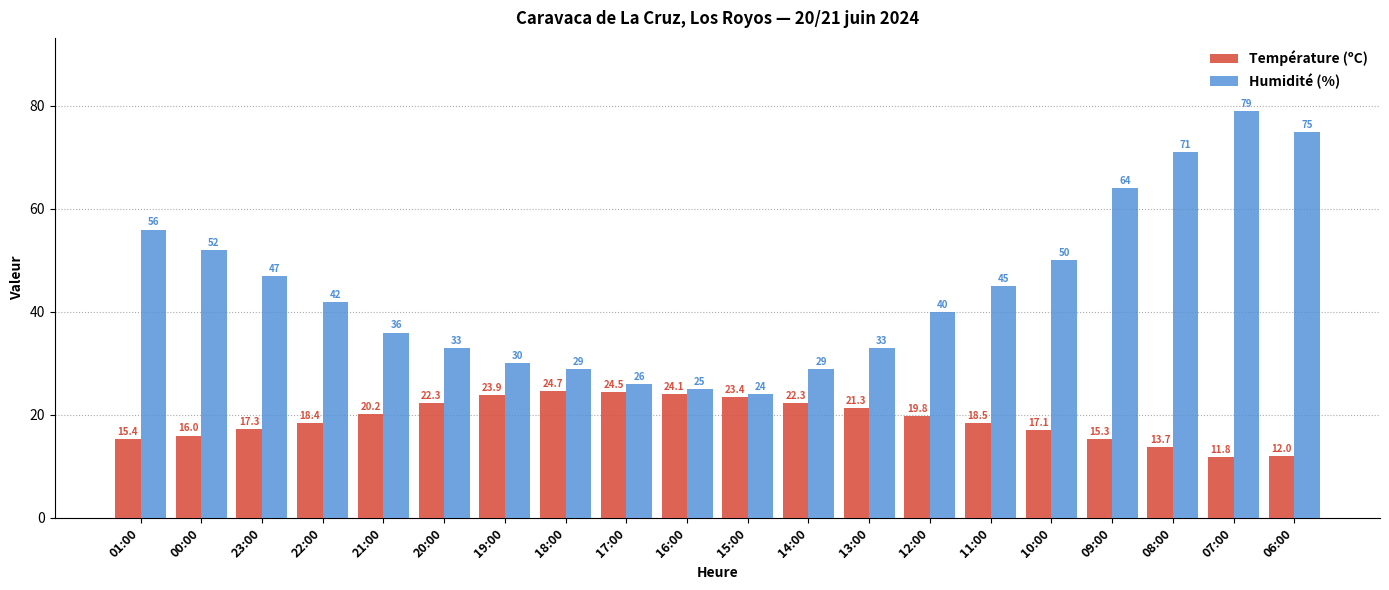

Are the bars horizontal?

No